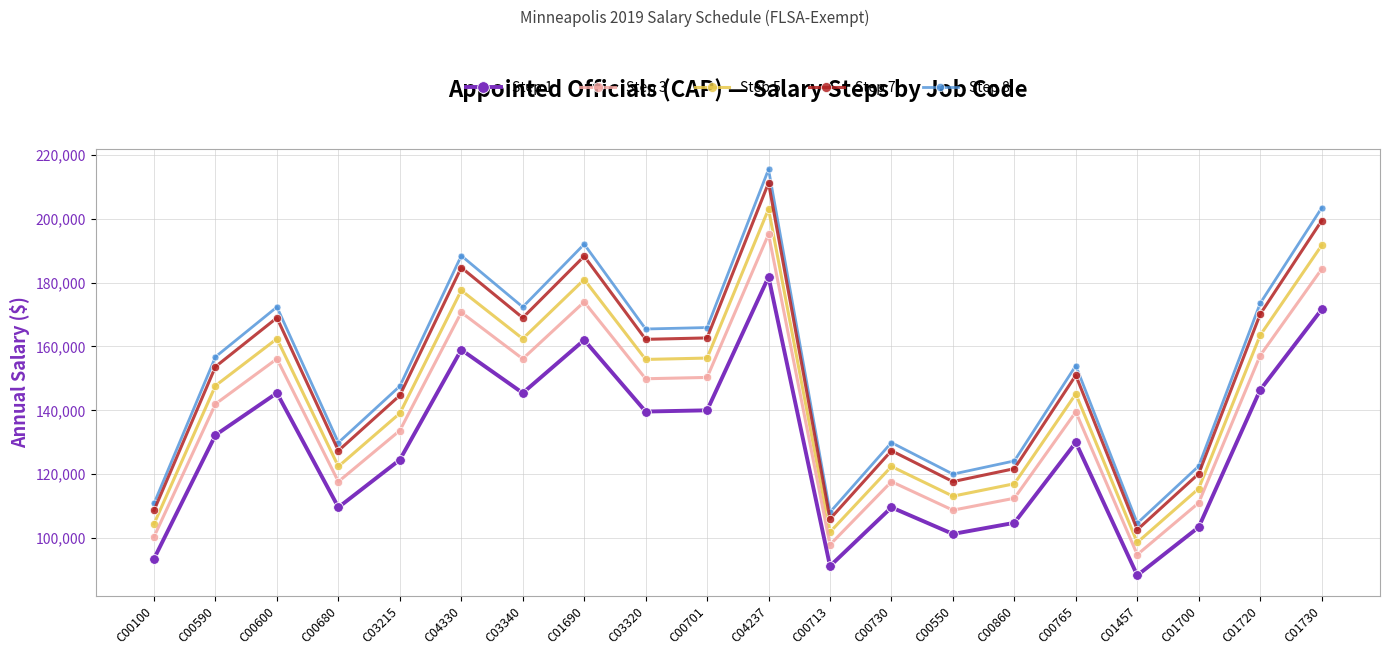

Which category has the lowest value across all series?

C01457